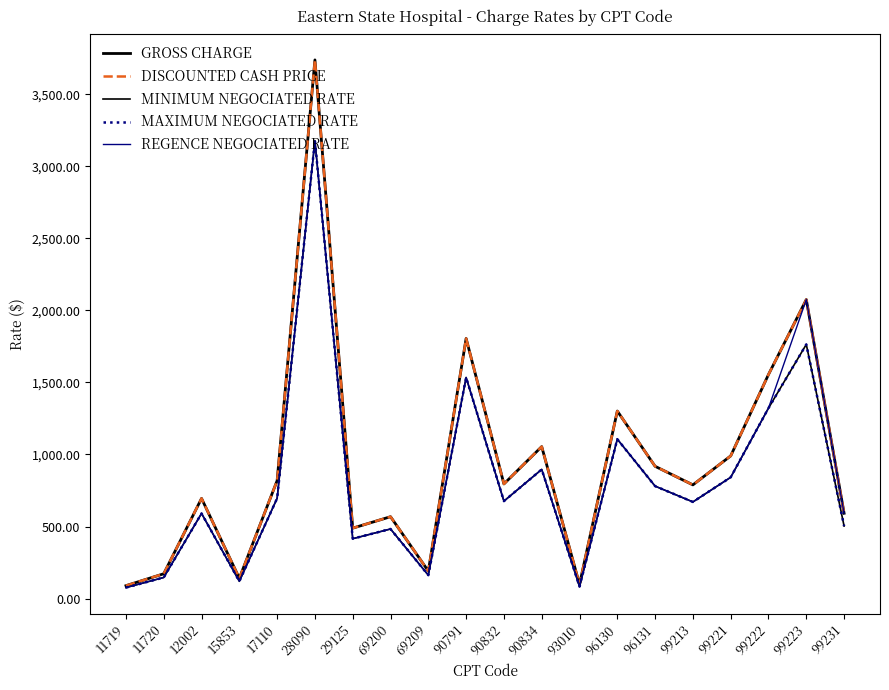

Reading left to right, list all the values displayed in this chart.

GROSS CHARGE: 89.2	171.9	695.0	140.7	818.6	3739.5	488.6	568.0	190.6	1805.5	795.5	1054.6	97.7	1301.5	918.0	789.0	990.1	1555.3	2075.5	592.0
DISCOUNTED CASH PRICE: 89.2	171.9	695.0	140.7	818.6	3739.5	488.6	568.0	190.6	1805.5	795.5	1054.6	97.7	1301.5	918.0	789.0	990.1	1555.3	2075.5	592.0
MINIMUM NEGOCIATED RATE: 75.8	146.1	590.7	119.6	695.8	3178.6	415.3	482.8	162.0	1534.7	676.2	896.4	83.0	1106.3	780.3	670.7	841.6	1322.0	1764.2	503.2
MAXIMUM NEGOCIATED RATE: 75.8	146.1	590.7	119.6	695.8	3178.6	415.3	482.8	162.0	1534.7	676.2	896.4	83.0	1106.3	780.3	670.7	841.6	1322.0	1764.2	503.2
REGENCE NEGOCIATED RATE: 75.8	146.1	590.7	119.6	695.8	3178.6	415.3	482.8	162.0	1534.7	676.2	896.4	83.0	1106.3	780.3	670.7	841.6	1322.0	2075.5	592.0